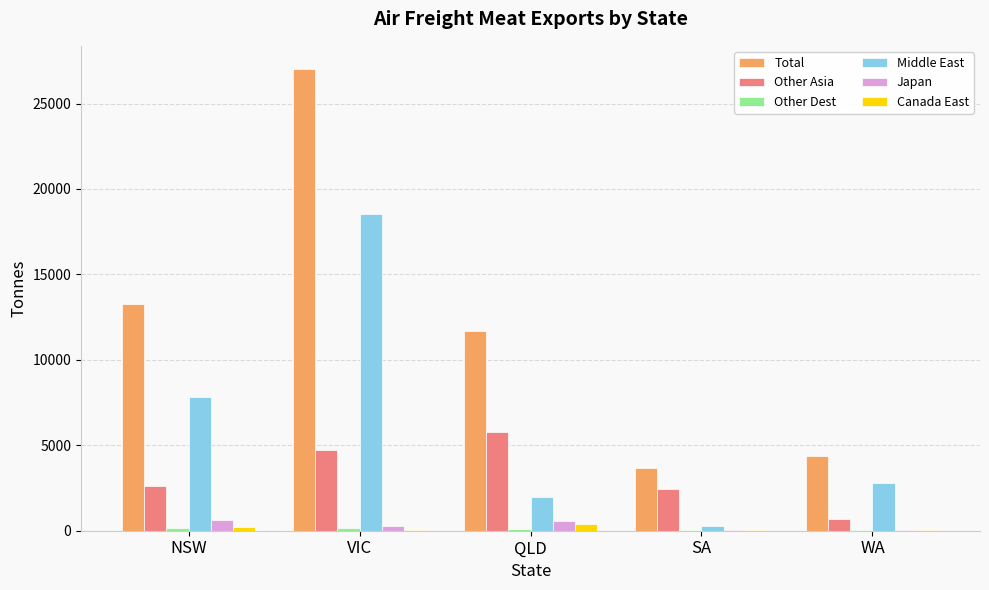

Does the chart contain stacked bars?

No